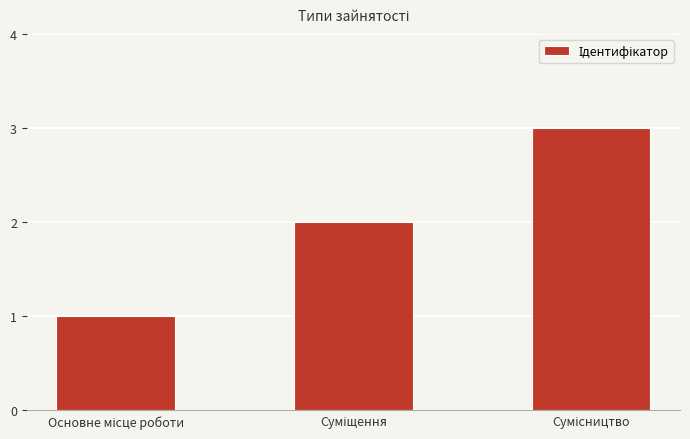

What is the value of the 3rd bar from the left?

3